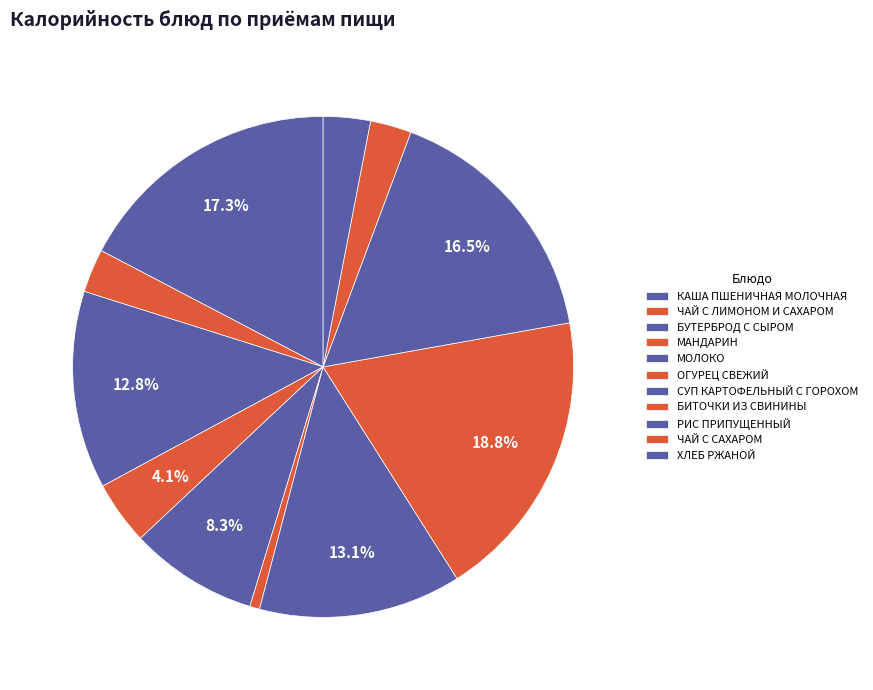

How many slices are in this pie chart?

11